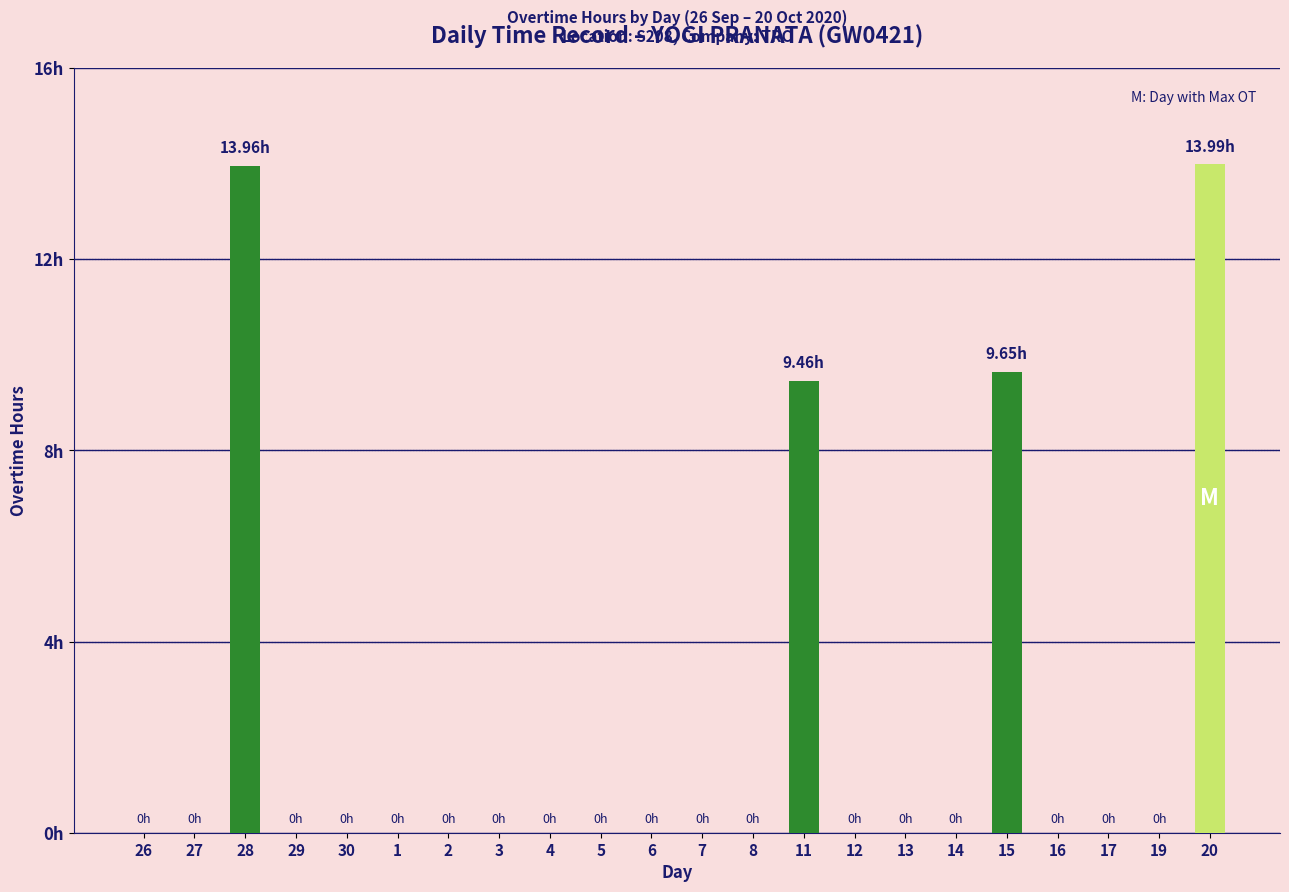

At which category does the chart reach its minimum across all series?

26